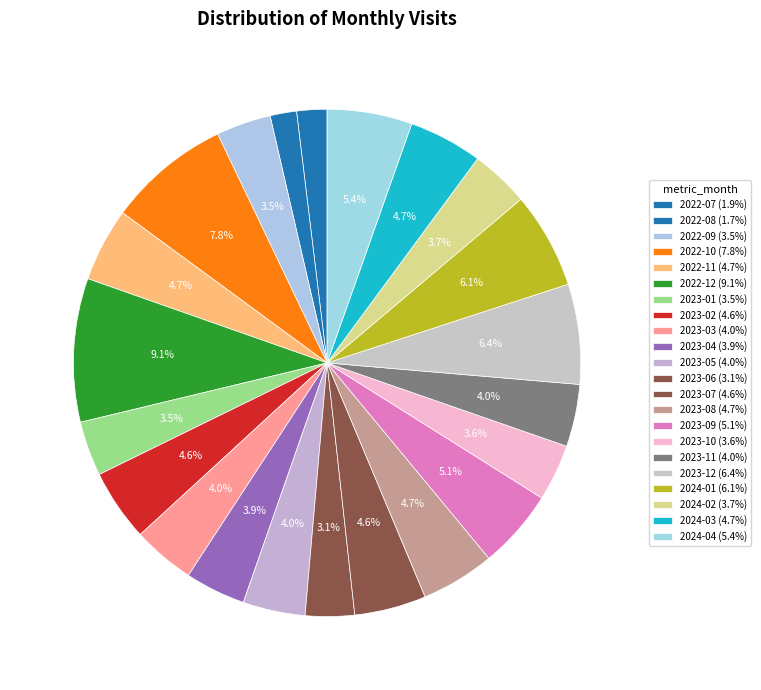

What is the total percentage of 2023-01 and 2023-07?

8.1%